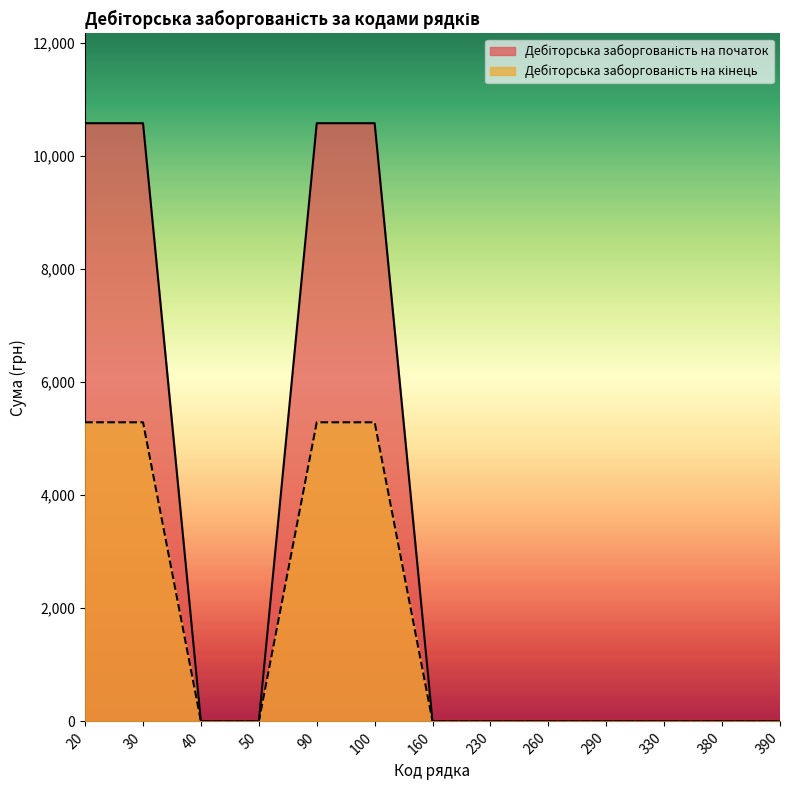

Where is Дебіторська заборгованість на початок nearest to the value 5289?

40